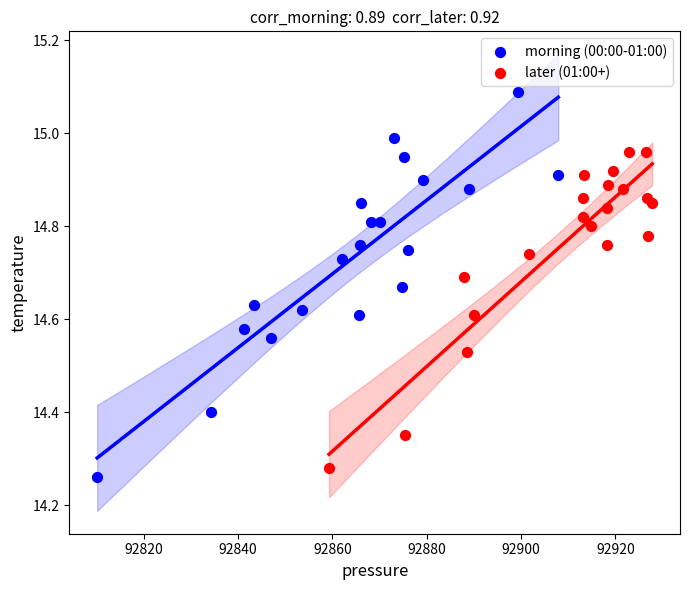

What are all the series names shown in the legend?

morning (00:00-01:00), later (01:00+)